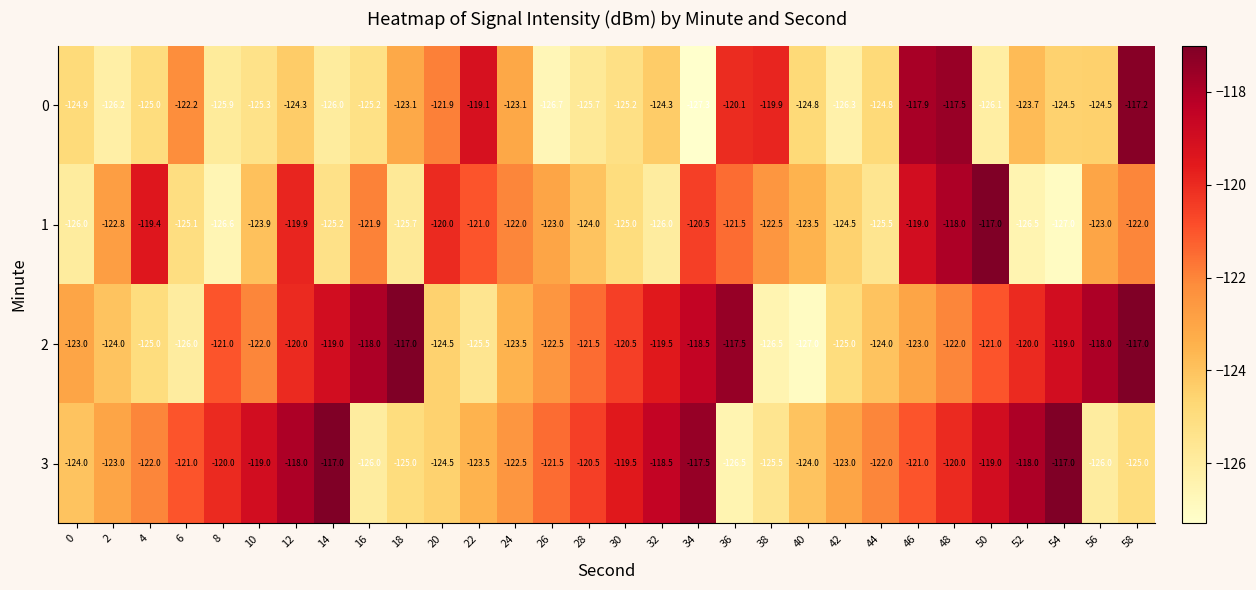

Where is 0 nearest to the value -122?

20